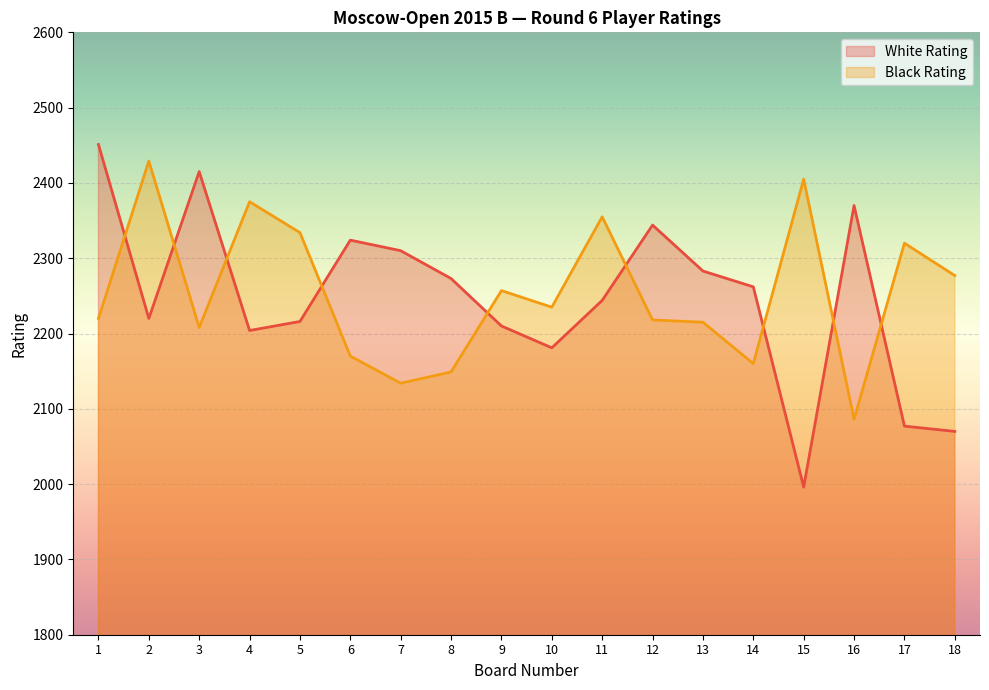

List the series in order of their peak value, lowest first.

Black Rating, White Rating